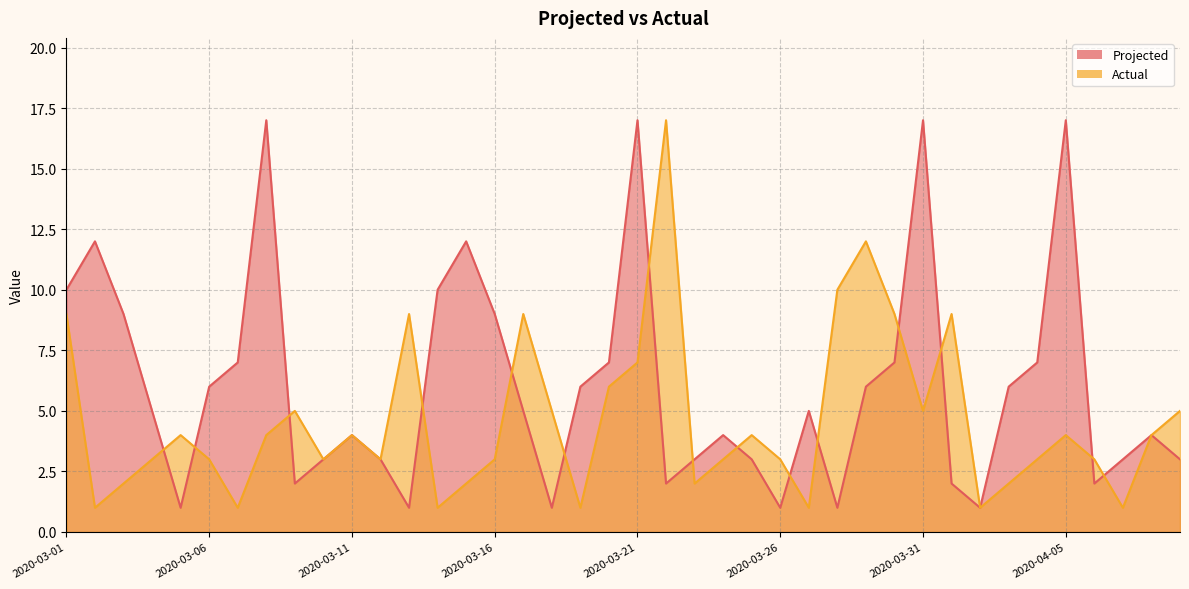

What is the total value across all series at 2020-03-29?

18